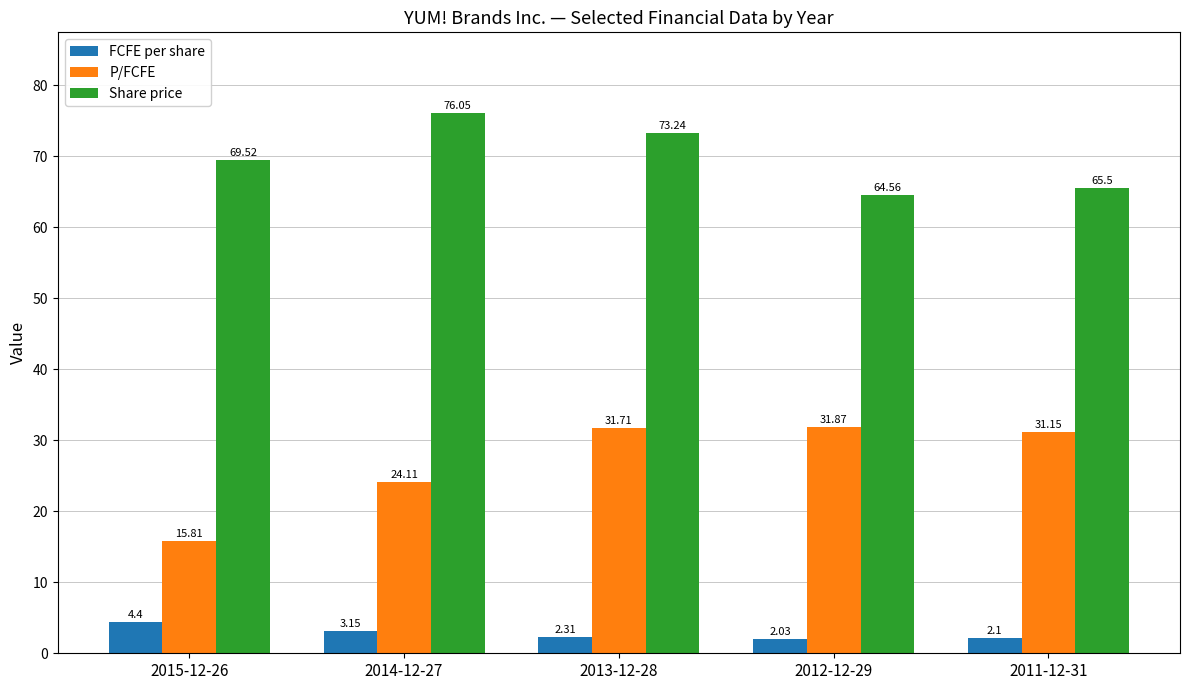

At which label does Share price first exceed 69?

2015-12-26